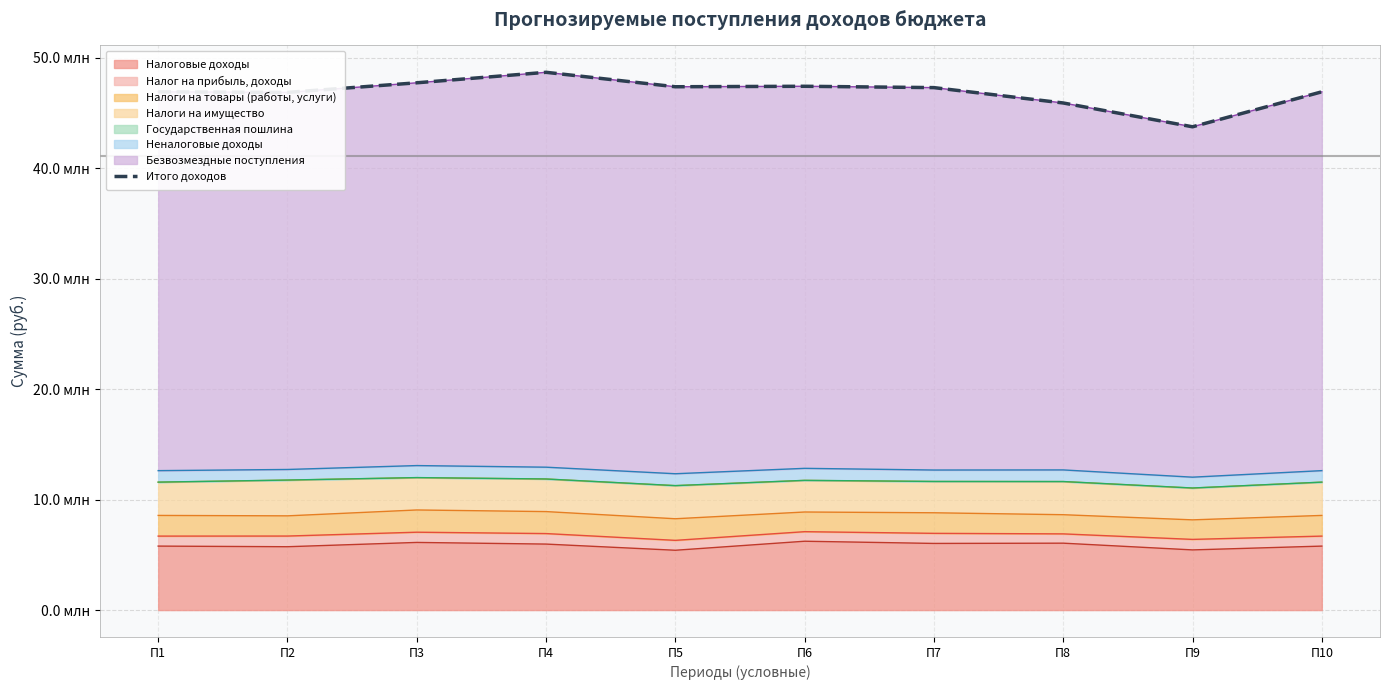

How many points are lower than both their immediate neighbors (excluding endpoints)?

3